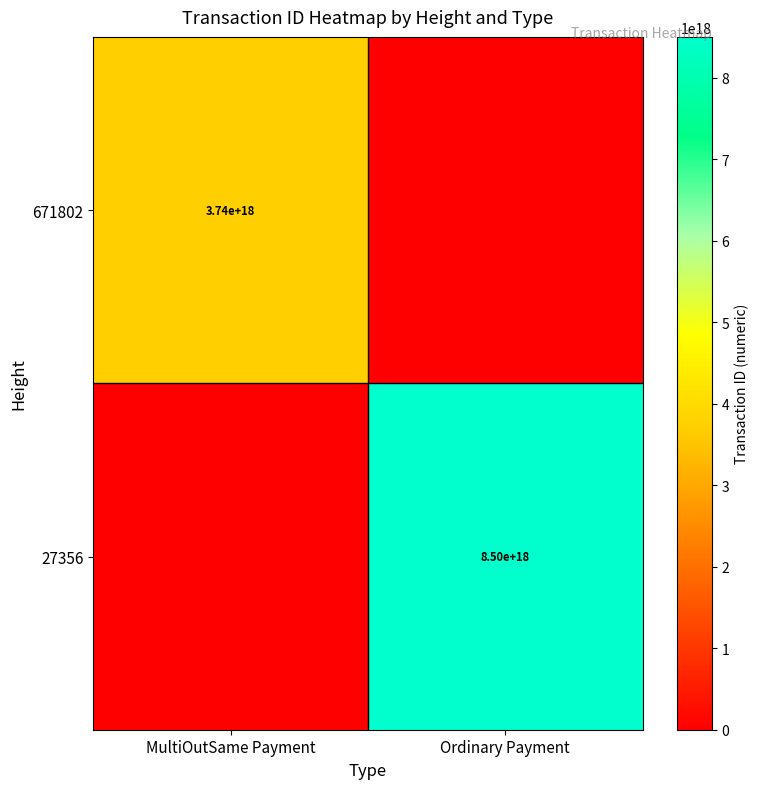

What is the total value across all series at MultiOutSame Payment?

3738568713736412160